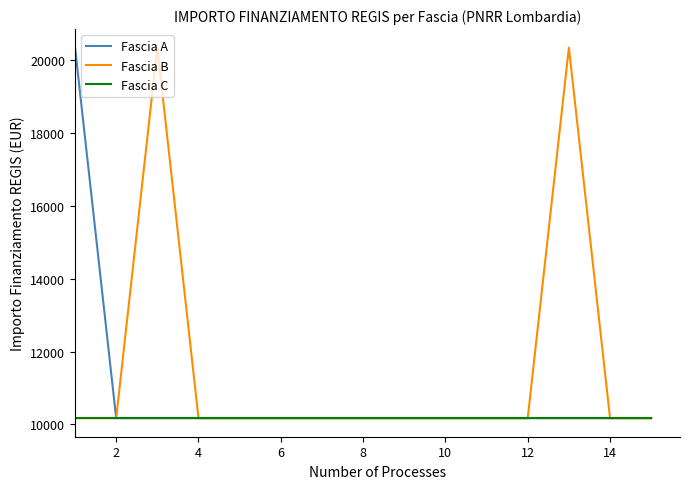

List the series in order of their overall mean, highest first.

Fascia B, Fascia A, Fascia C